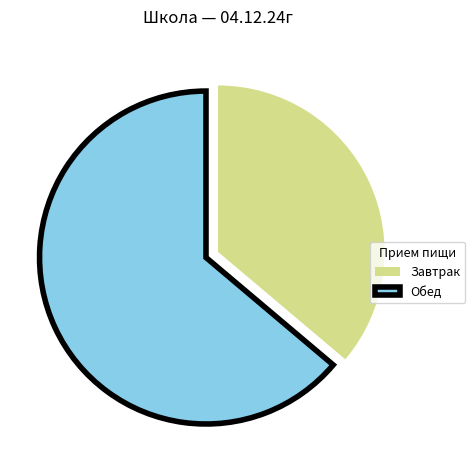

Which has a higher value, Обед or Завтрак?

Обед